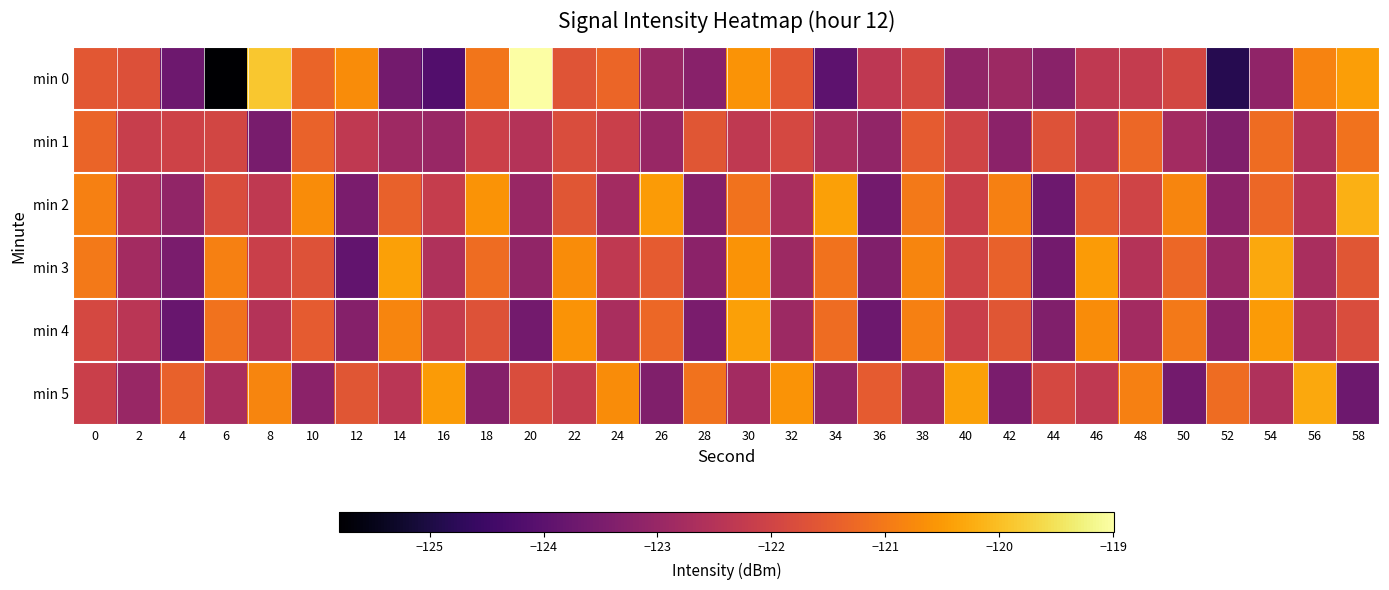

Reading left to right, extract all data points from this chart.

min 0: 0=-121.6	2=-121.7	4=-123.7	6=-125.8	8=-119.9	10=-121.3	12=-120.7	14=-123.6	16=-124.1	18=-121.1	20=-119.0	22=-121.6	24=-121.3	26=-123.0	28=-123.3	30=-120.6	32=-121.6	34=-124.0	36=-122.4	38=-121.9	40=-123.1	42=-122.9	44=-123.2	46=-122.3	48=-122.2	50=-121.9	52=-124.9	54=-123.1	56=-120.8	58=-120.4
min 1: 0=-121.3	2=-122.2	4=-122.0	6=-121.9	8=-123.5	10=-121.4	12=-122.3	14=-122.9	16=-123.0	18=-122.1	20=-122.5	22=-121.8	24=-122.1	26=-123.0	28=-121.6	30=-122.3	32=-121.9	34=-122.7	36=-123.1	38=-121.5	40=-122.0	42=-123.2	44=-121.7	46=-122.4	48=-121.3	50=-122.8	52=-123.4	54=-121.2	56=-122.6	58=-121.1
min 2: 0=-120.9	2=-122.5	4=-123.1	6=-121.8	8=-122.3	10=-120.7	12=-123.5	14=-121.4	16=-122.2	18=-120.6	20=-123.0	22=-121.6	24=-122.8	26=-120.5	28=-123.3	30=-121.1	32=-122.7	34=-120.4	36=-123.6	38=-121.0	40=-122.1	42=-120.9	44=-123.7	46=-121.5	48=-122.0	50=-120.8	52=-123.2	54=-121.3	56=-122.5	58=-120.2
min 3: 0=-121.0	2=-122.8	4=-123.5	6=-120.9	8=-122.1	10=-121.7	12=-123.9	14=-120.4	16=-122.6	18=-121.2	20=-123.1	22=-120.7	24=-122.3	26=-121.5	28=-123.2	30=-120.6	32=-122.9	34=-121.1	36=-123.4	38=-120.8	40=-122.0	42=-121.4	44=-123.6	46=-120.5	48=-122.5	50=-121.3	52=-123.0	54=-120.3	56=-122.7	58=-121.6
min 4: 0=-121.9	2=-122.4	4=-123.8	6=-121.1	8=-122.5	10=-121.5	12=-123.3	14=-120.8	16=-122.2	18=-121.7	20=-123.6	22=-120.6	24=-122.7	26=-121.3	28=-123.5	30=-120.4	32=-122.9	34=-121.2	36=-123.7	38=-120.9	40=-122.1	42=-121.6	44=-123.4	46=-120.7	48=-122.8	50=-121.0	52=-123.2	54=-120.5	56=-122.6	58=-121.8
min 5: 0=-122.1	2=-123.0	4=-121.4	6=-122.7	8=-120.8	10=-123.2	12=-121.6	14=-122.4	16=-120.5	18=-123.3	20=-121.8	22=-122.2	24=-120.7	26=-123.4	28=-121.1	30=-122.8	32=-120.6	34=-123.1	36=-121.5	38=-122.9	40=-120.4	42=-123.5	44=-121.9	46=-122.3	48=-120.9	50=-123.6	52=-121.2	54=-122.6	56=-120.3	58=-123.7